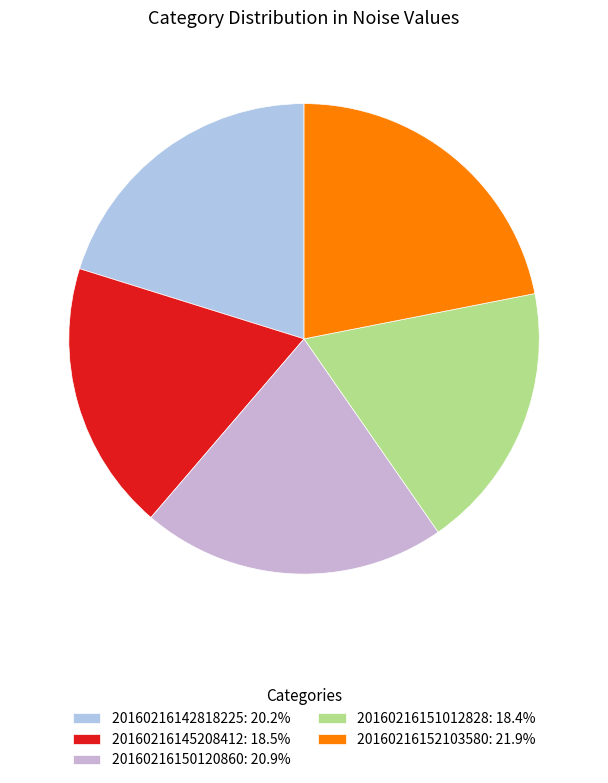

Is it true that 20160216145208412 is 19% of the pie?

True